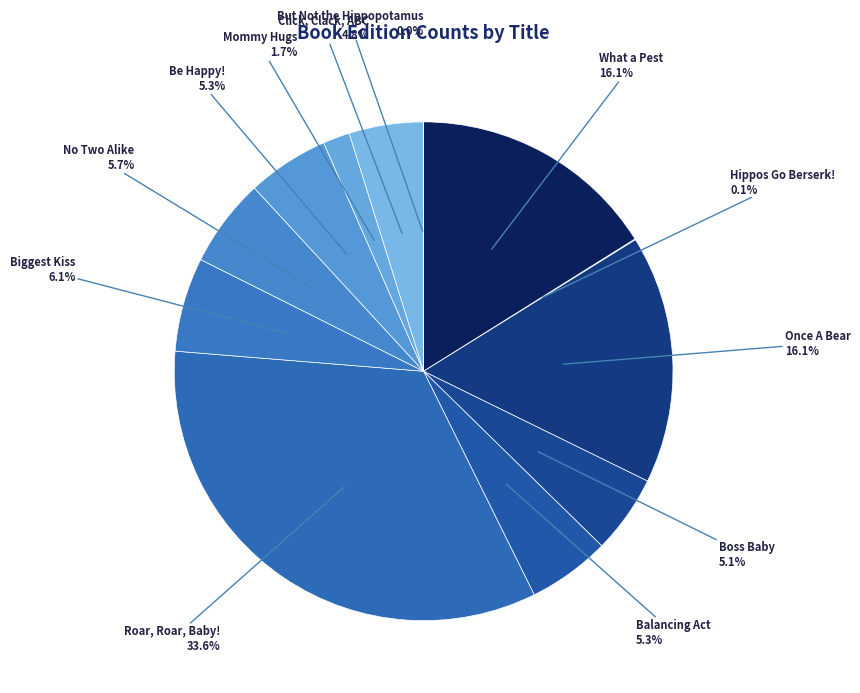

Which slice is the largest?

Roar, Roar, Baby!